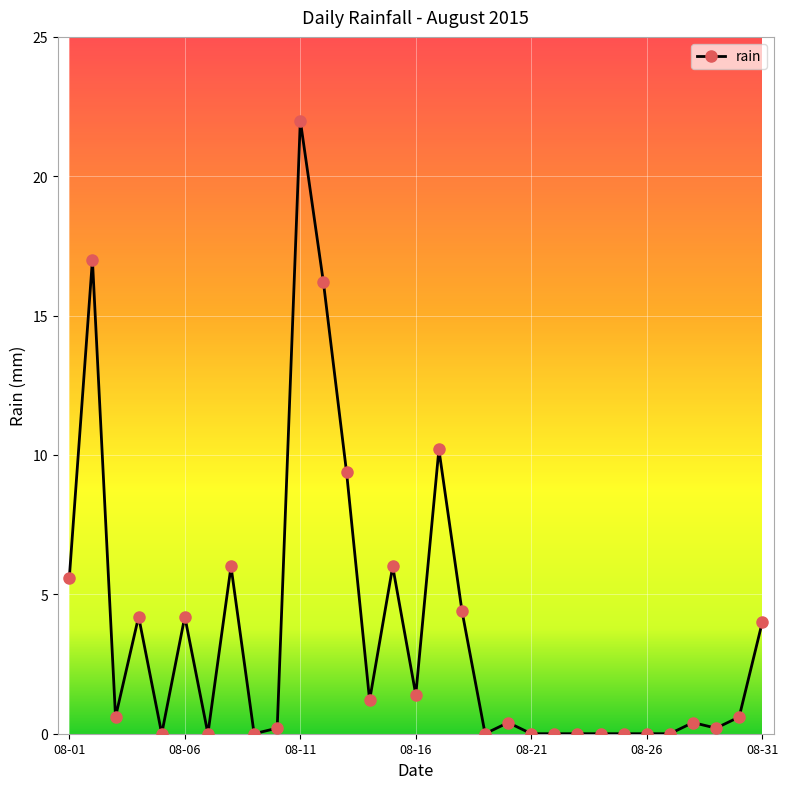

What is the value of the 6th point from the left?

4.2